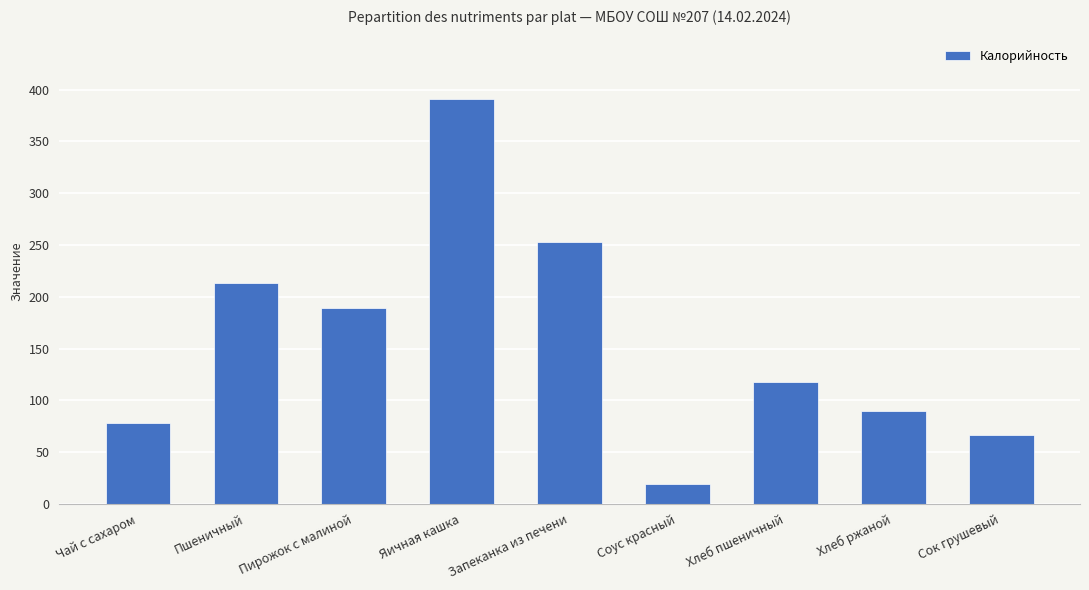

Reading left to right, transcribe all the data shown in this chart.

78.0	213.8	189.0	390.9	252.6	19.4	117.5	90.0	66.0